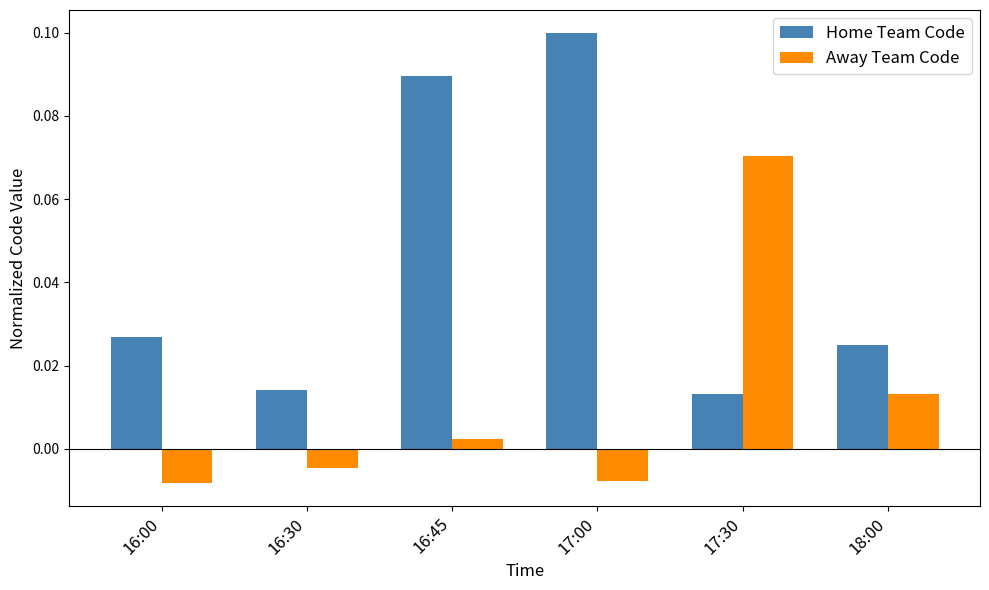

What is the label of the 4th bar from the left?

17:00